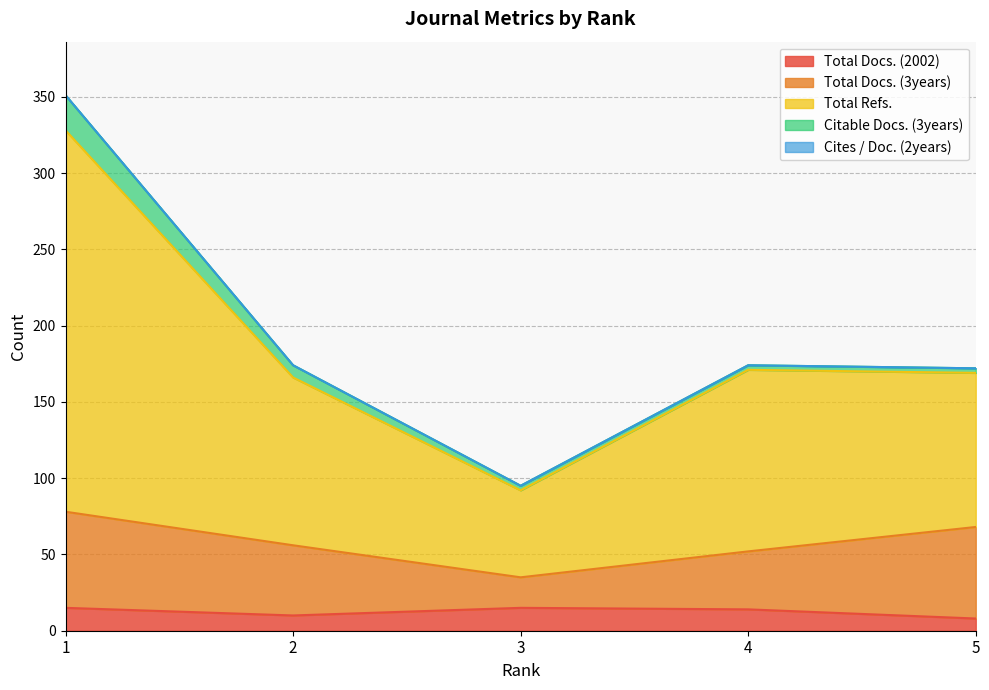

At which category is the sum across all series the highest?

1